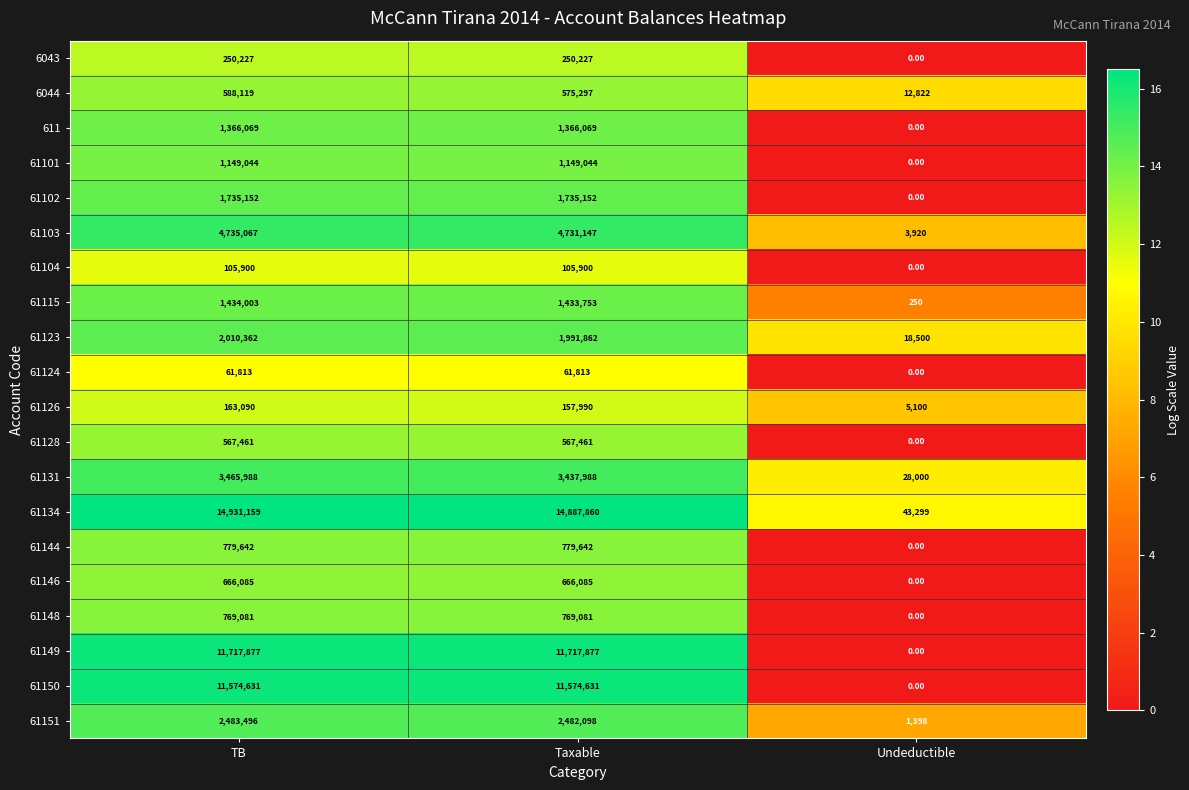

How many distinct data groups are displayed?

20